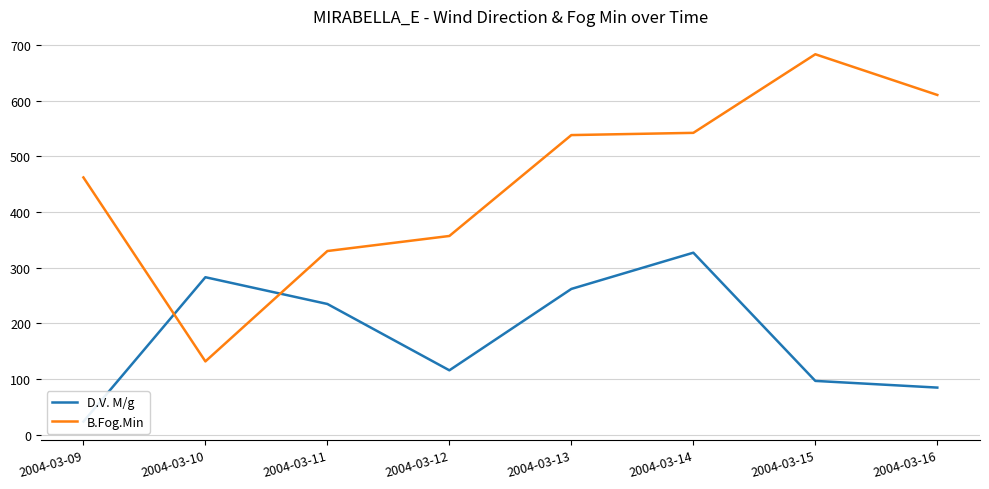

What value does the D.V. M/g series have at 2004-03-14?

327